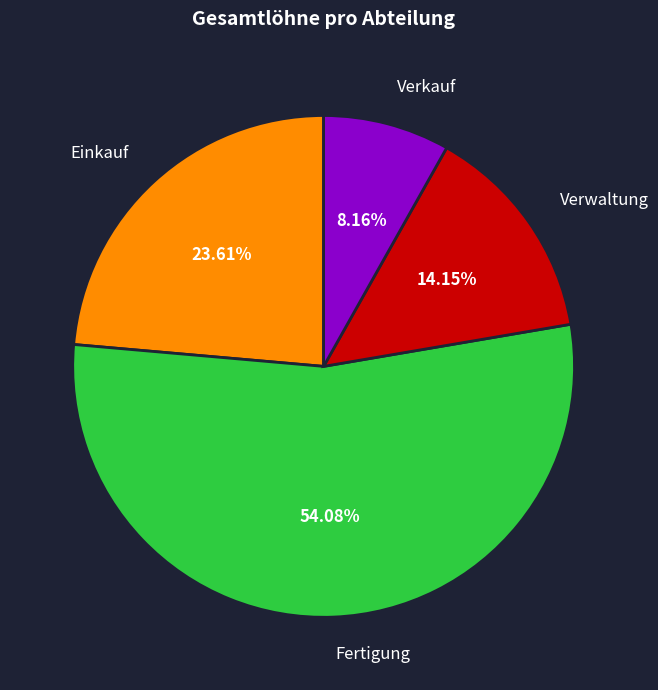

How many segments does this pie chart have?

4